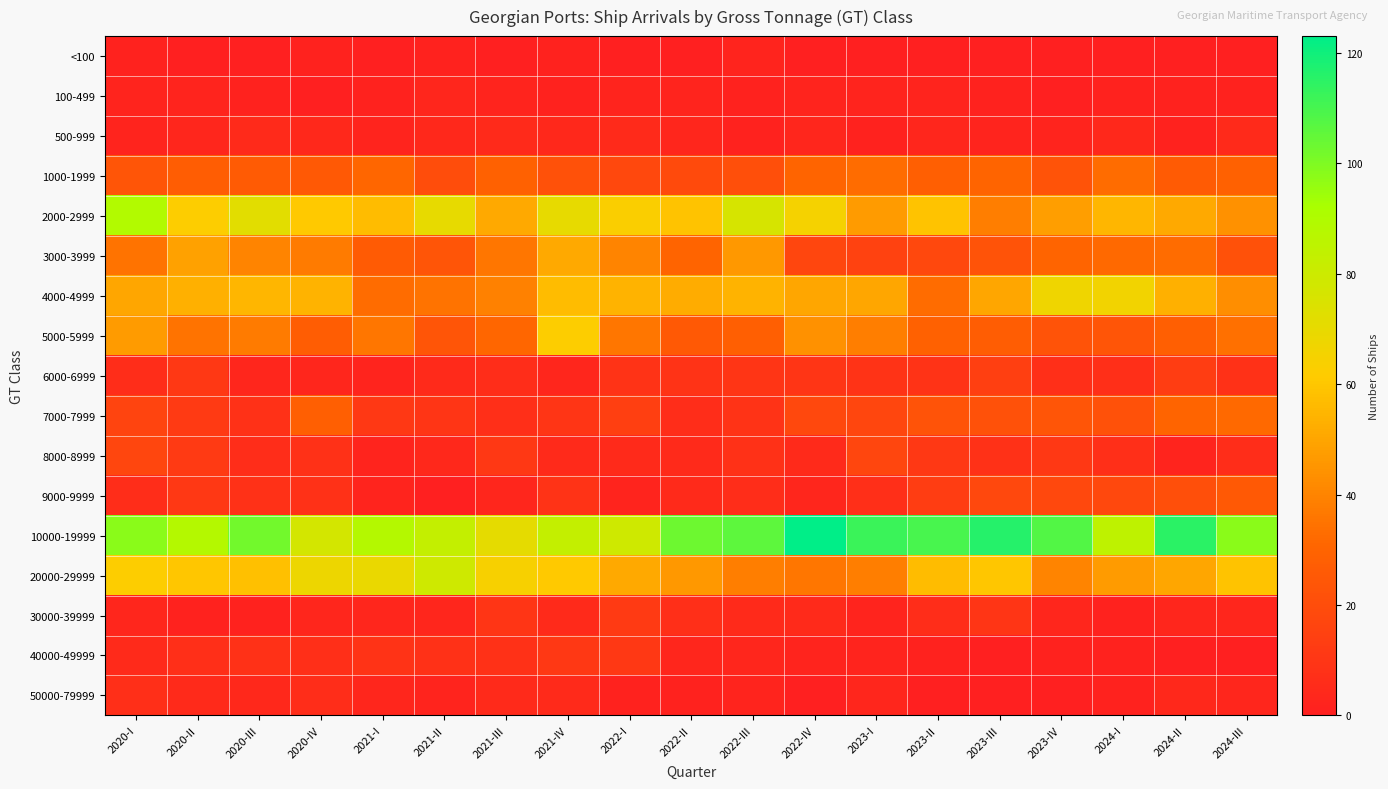

What is the total value across all series at 2022-I?

402